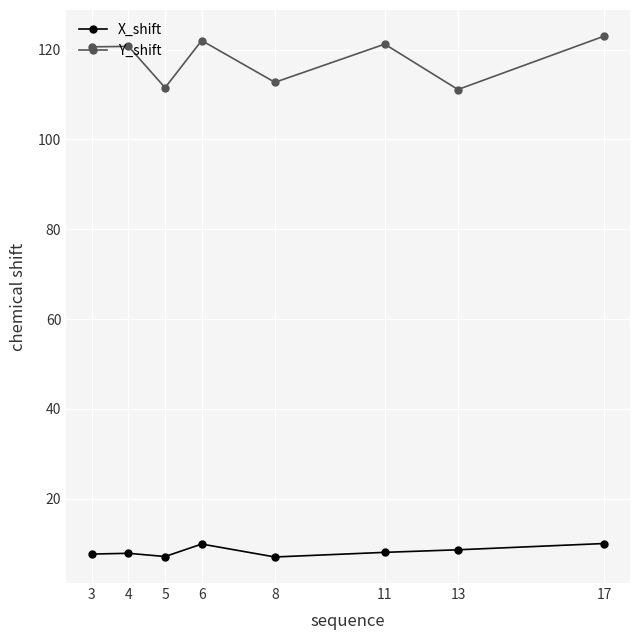

What value does the X_shift series have at 17?

10.1